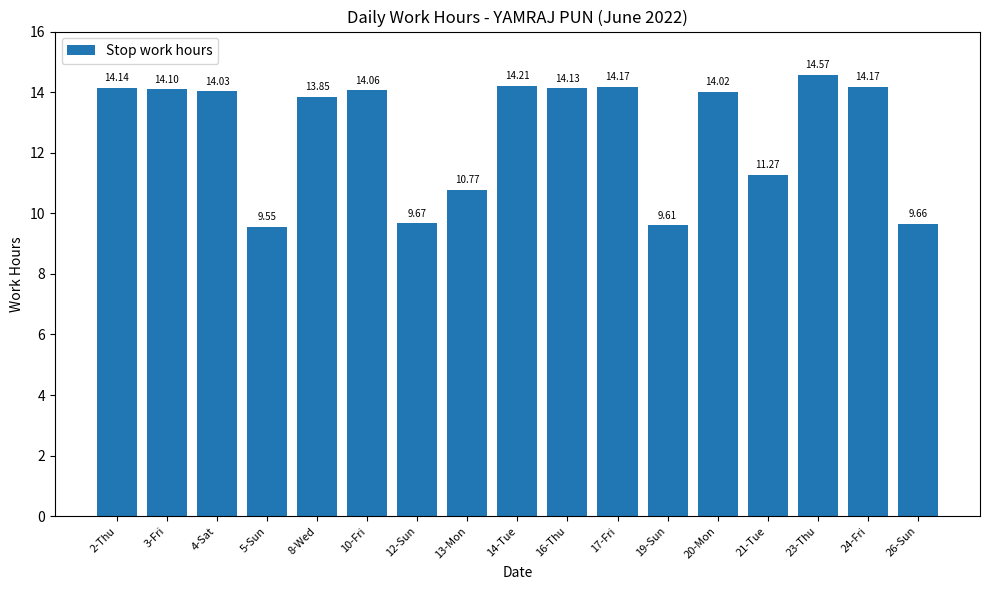

Where is the data nearest to the value 12?

21-Tue